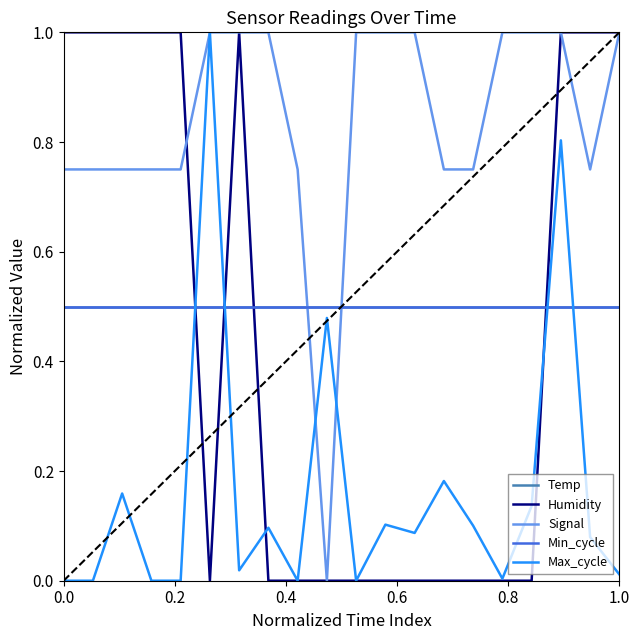

Is this an area chart (filled region under the line)?

No